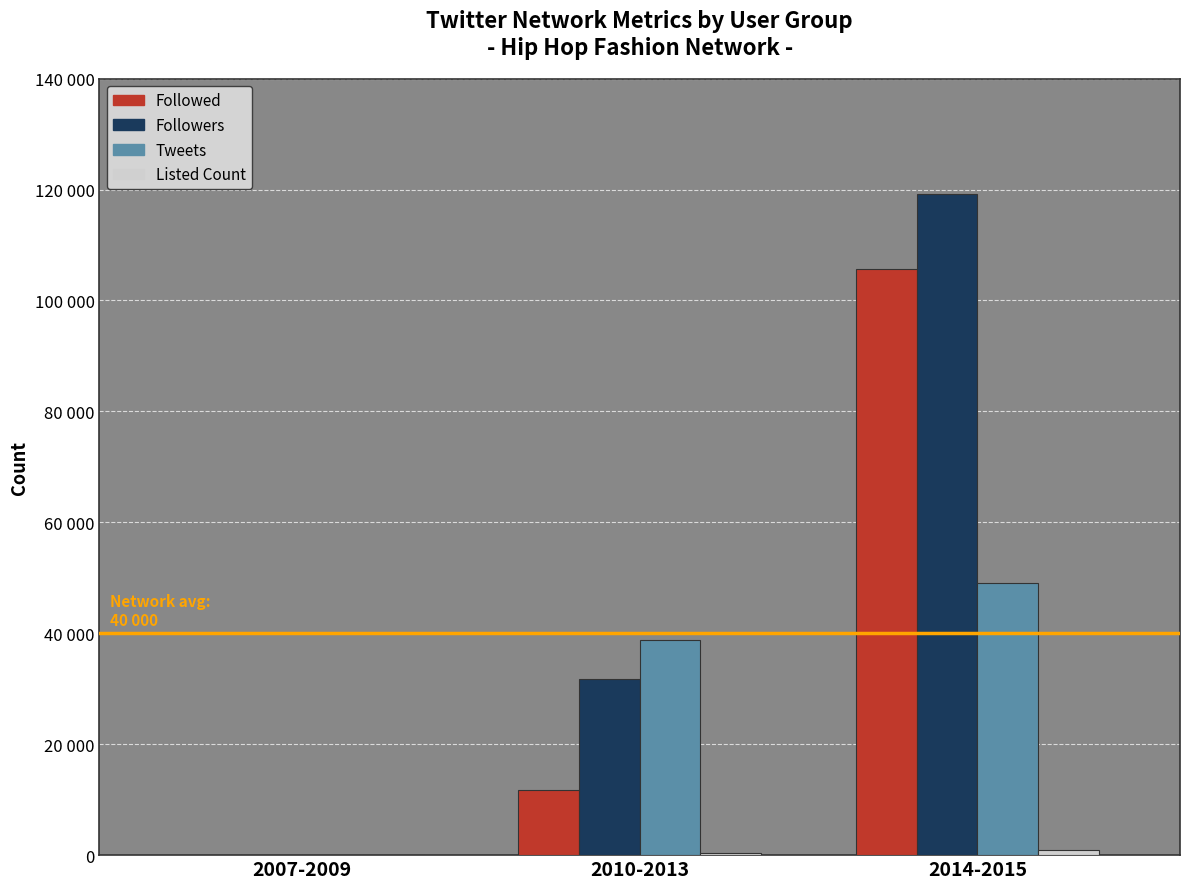

At which label does Tweets reach its peak?

2014-2015